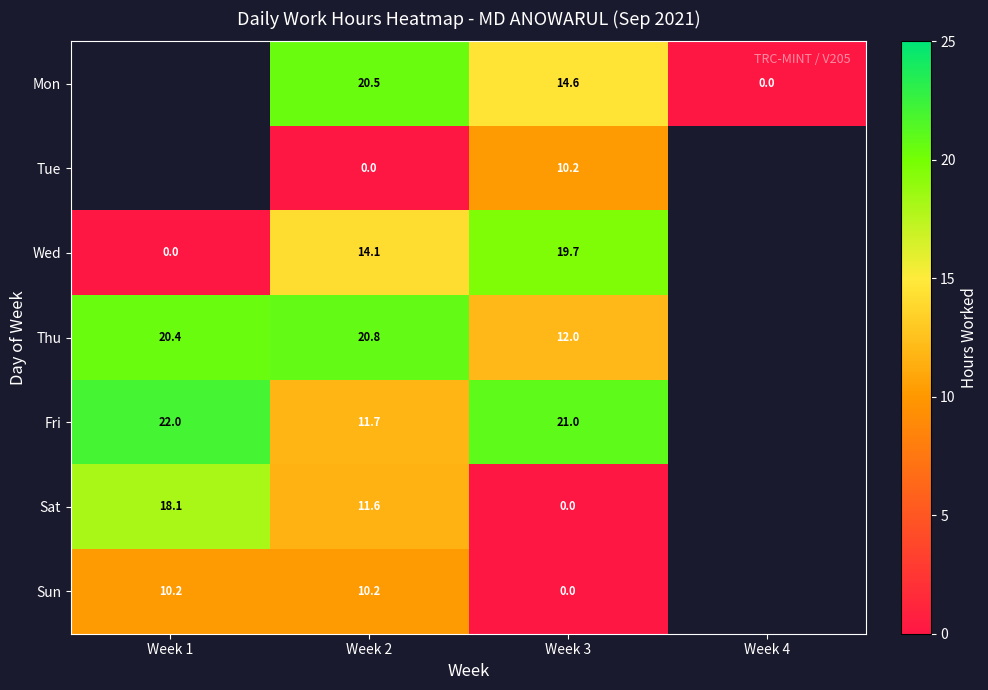

At which category is the sum across all series the highest?

Week 2